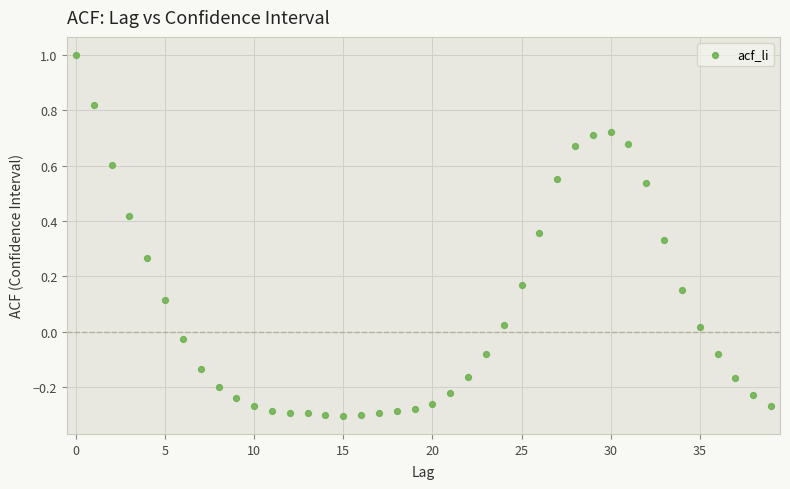

What is the range of Y values (max minus min)?

1.3